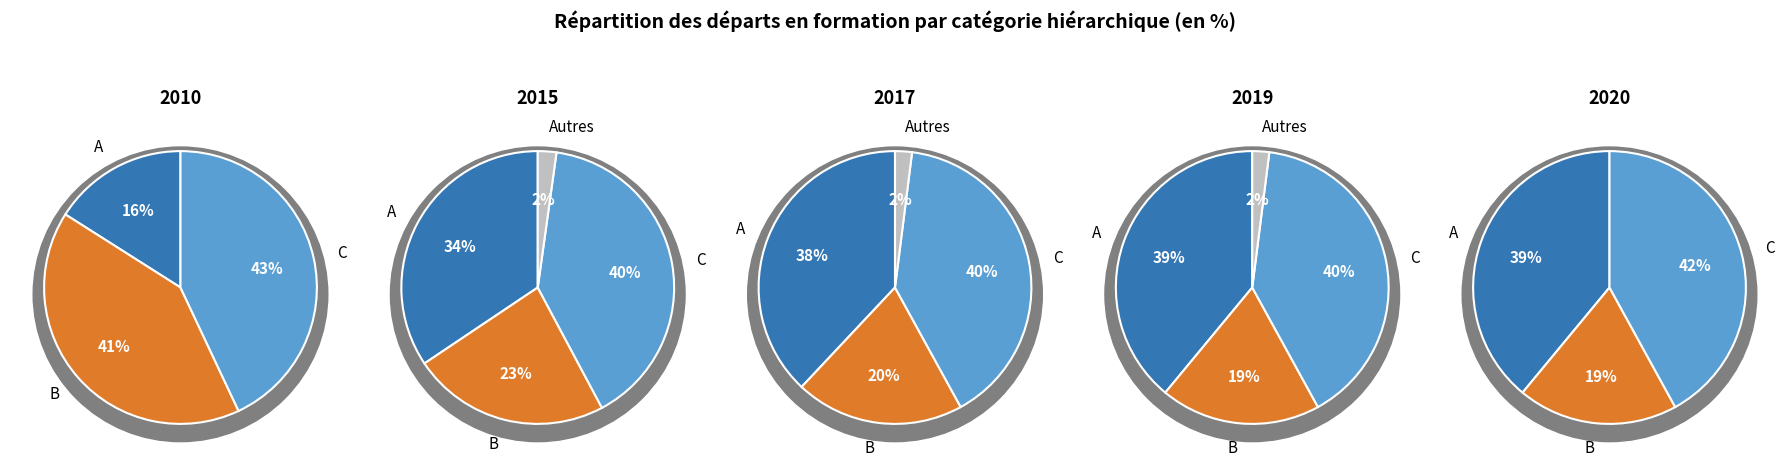

Is it true that 2017 is 23% of the pie?

False